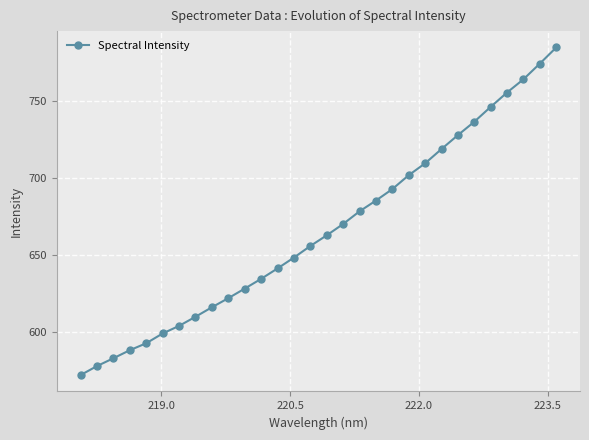

What is the minimum value shown in the chart?

572.4